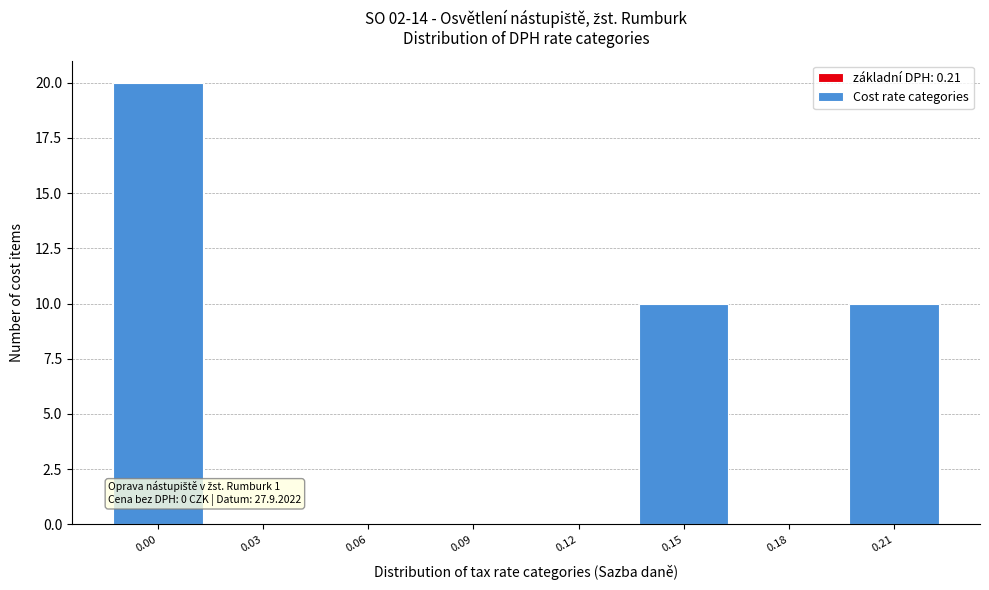

Reading right to left, what are all the values shown in this chart?

0.21=10	0.18=0	0.15=10	0.12=0	0.09=0	0.06=0	0.03=0	0.00=20